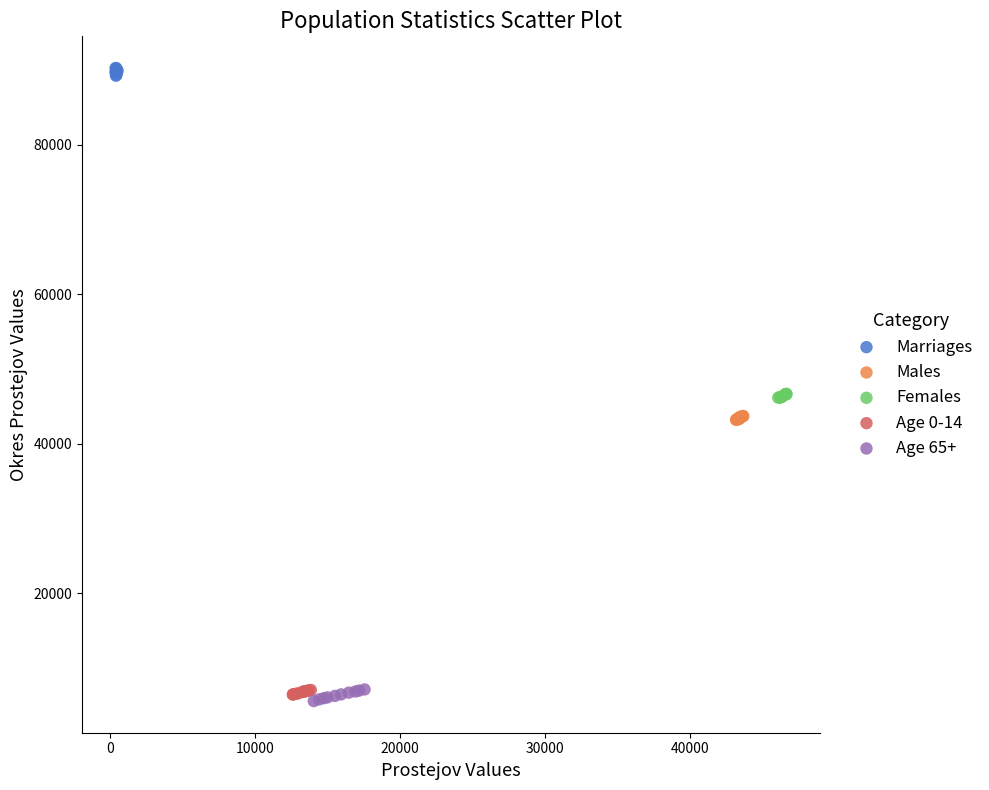

Which series contains the highest Y value?

Marriages